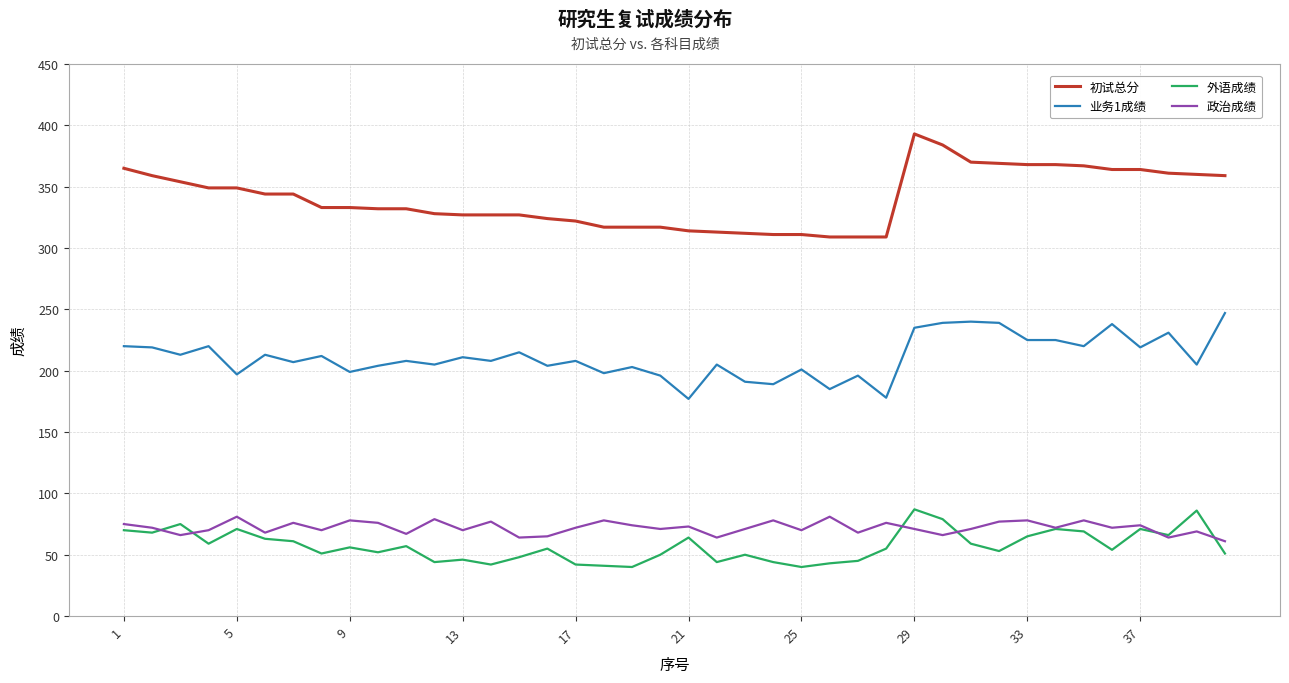

Count the number of categories in the chart.

40